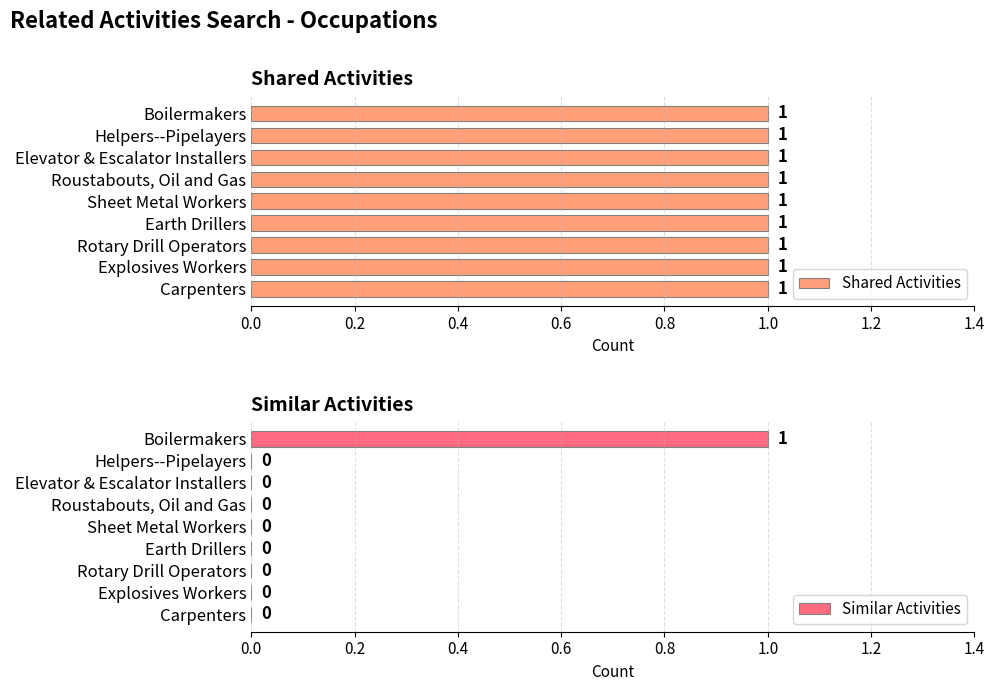

At which label does Similar Activities reach its peak?

Boilermakers